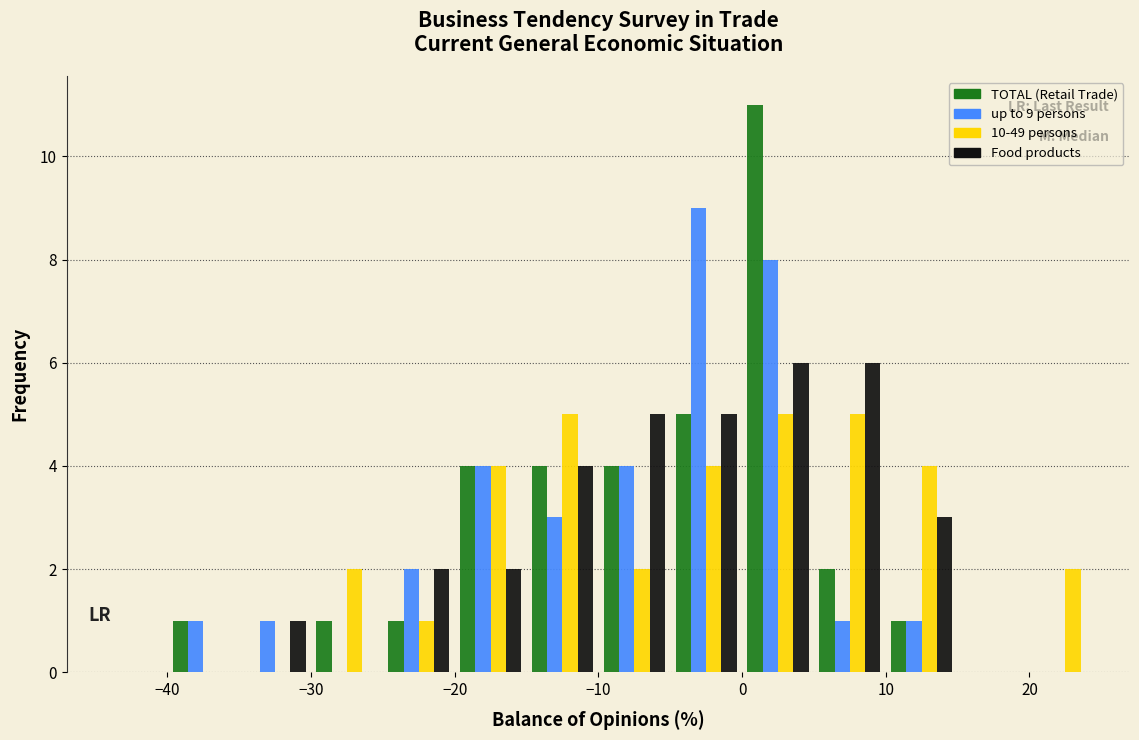

In the up to 9 persons series, which range on the x-axis has the tallest bar?

-5 to 0